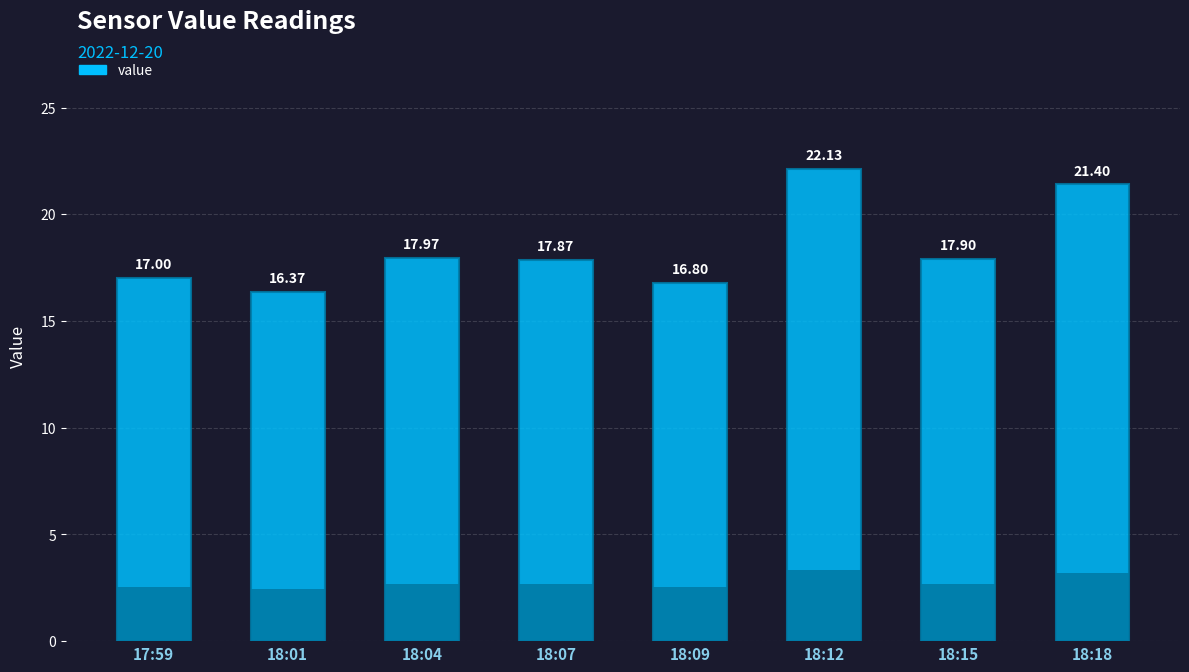

How many values exceed 17?

5